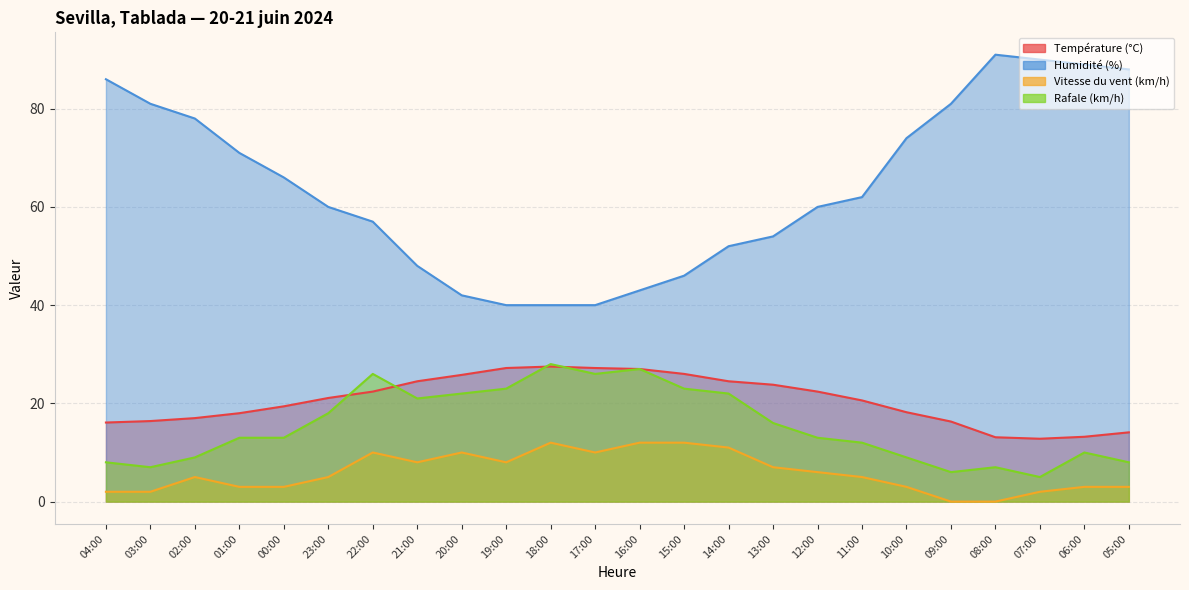

True or false: Rafale (km/h) and Température (°C) cross at least once.

True